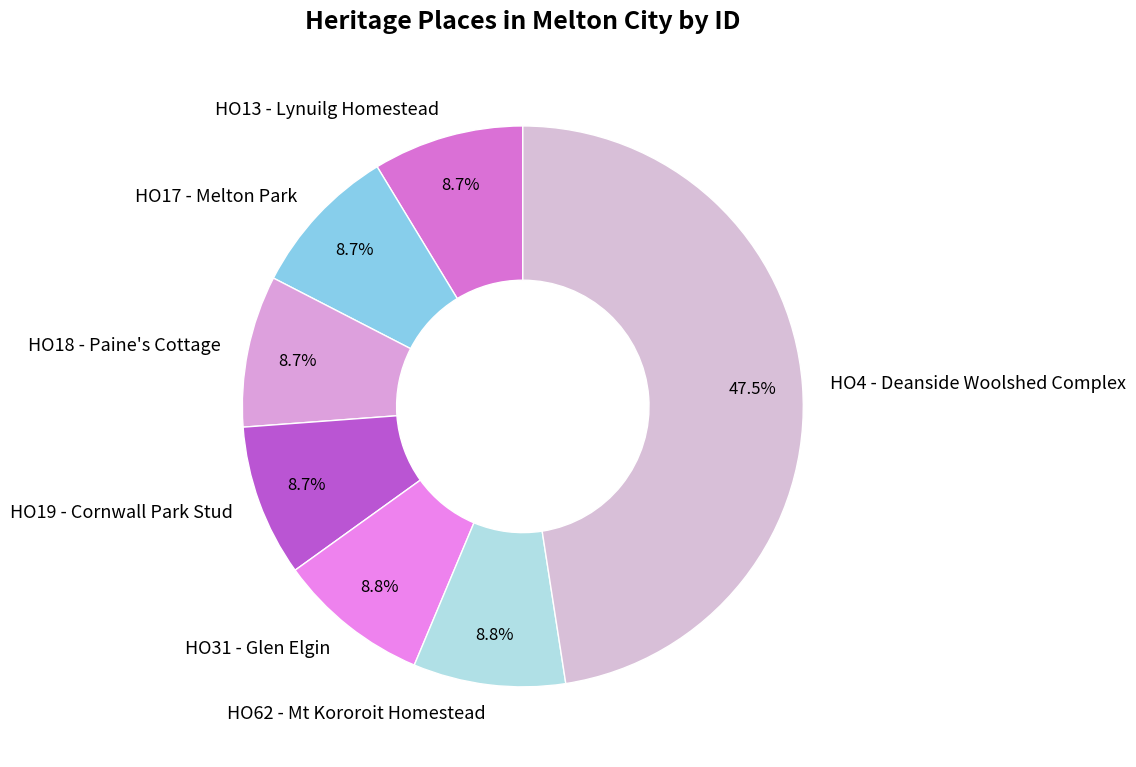

How many segments does this pie chart have?

7